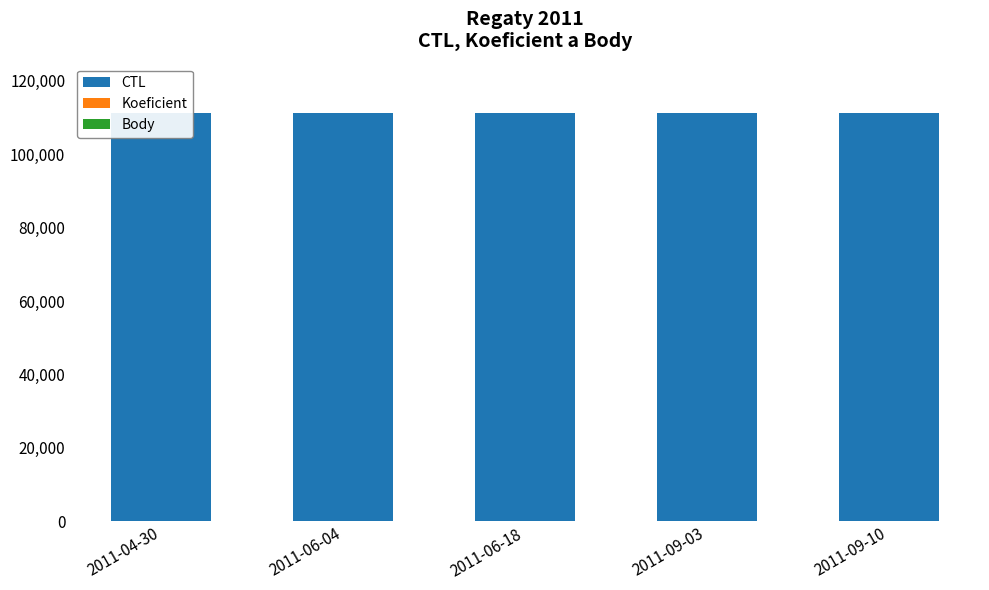

The Koeficient series shows 1 at 2011-09-03. True or false?

False